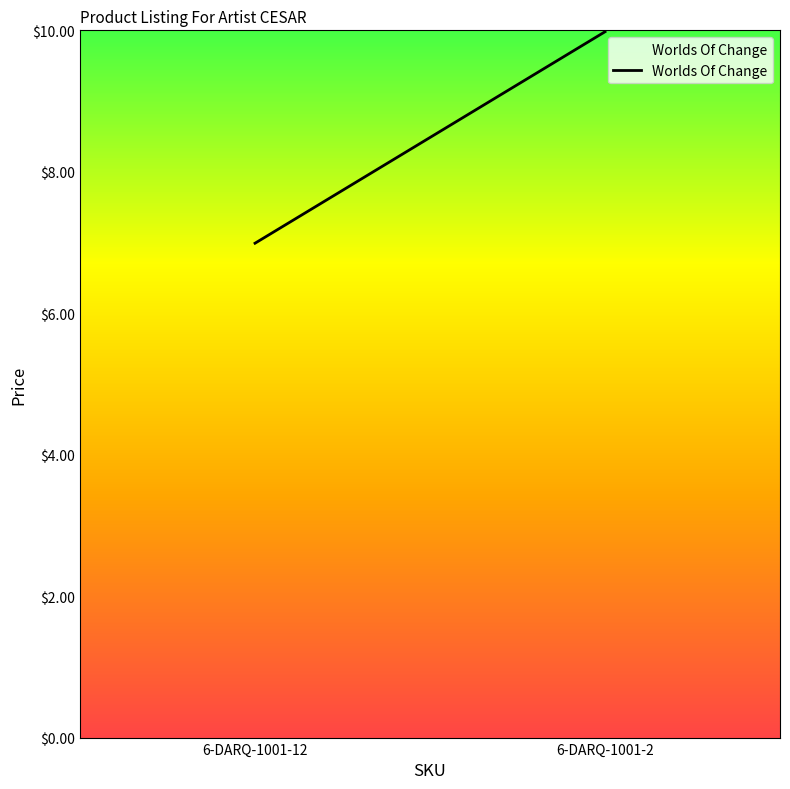

How many lines are shown in the chart?

1